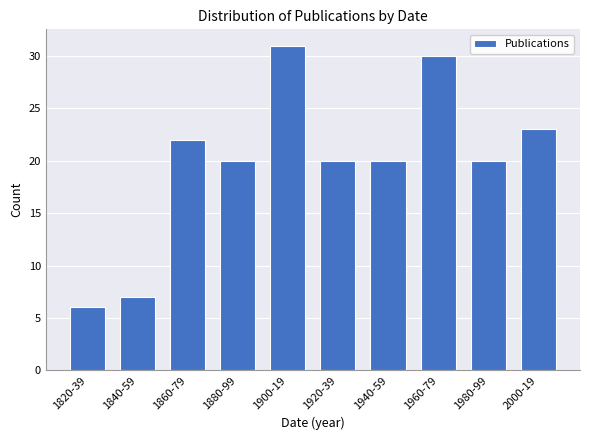

Reading left to right, list all the values displayed in this chart.

1820-39=6	1840-59=7	1860-79=22	1880-99=20	1900-19=31	1920-39=20	1940-59=20	1960-79=30	1980-99=20	2000-19=23